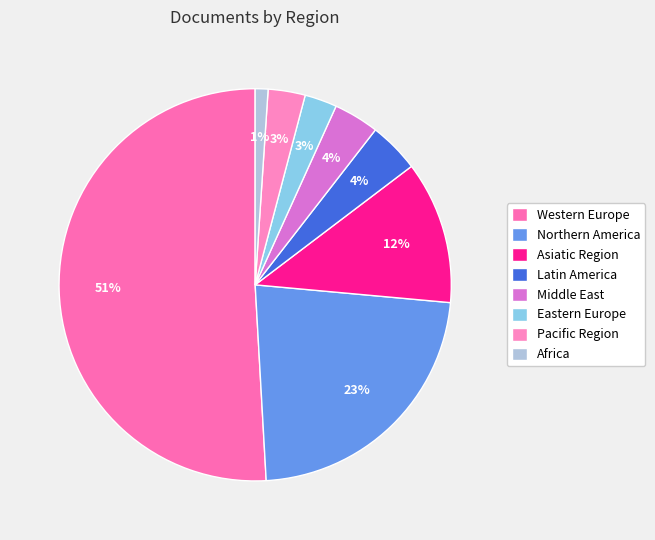

What is the largest slice in the pie chart?

Western Europe